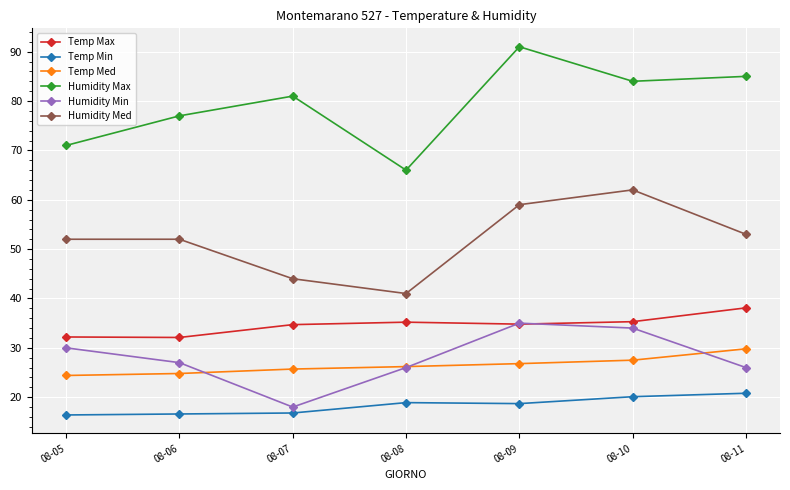

What is the value of the Humidity Max point at the 7th from the left?

85.0